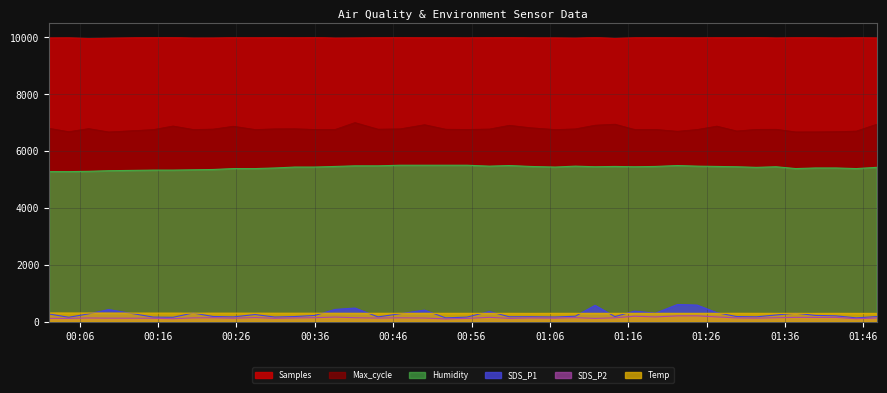

Which series has the largest total across all categories?

Samples